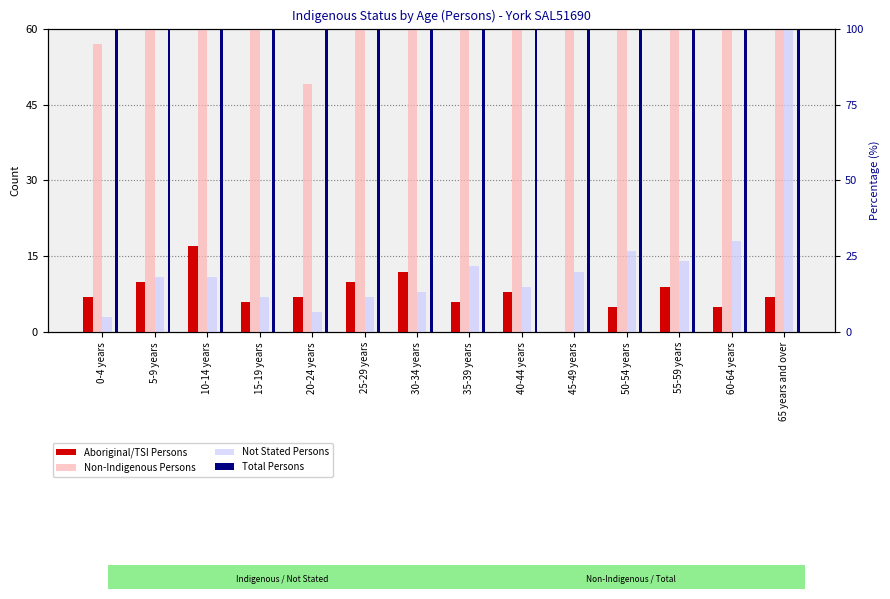

What are all the series names shown in the legend?

Aboriginal/TSI Persons, Non-Indigenous Persons, Not Stated Persons, Total Persons